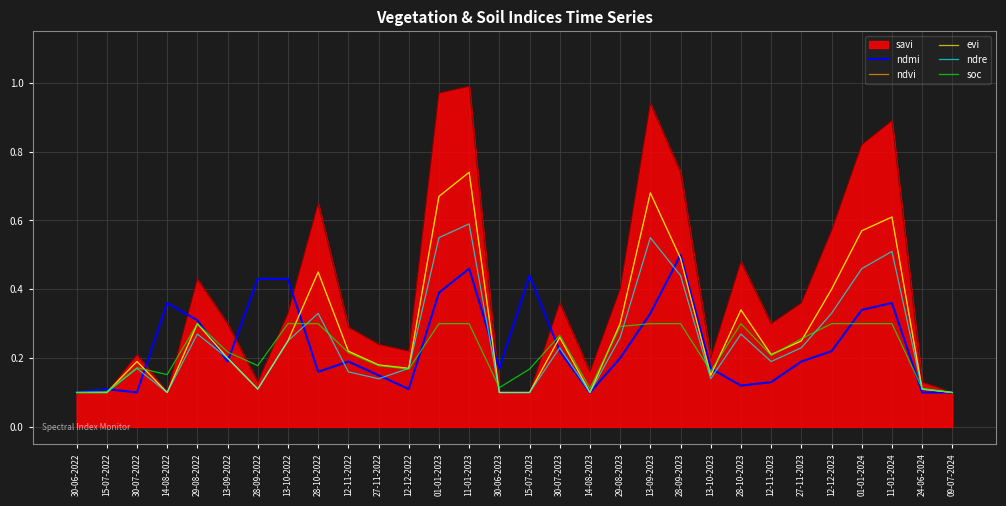

Does the chart have visible grid lines?

Yes